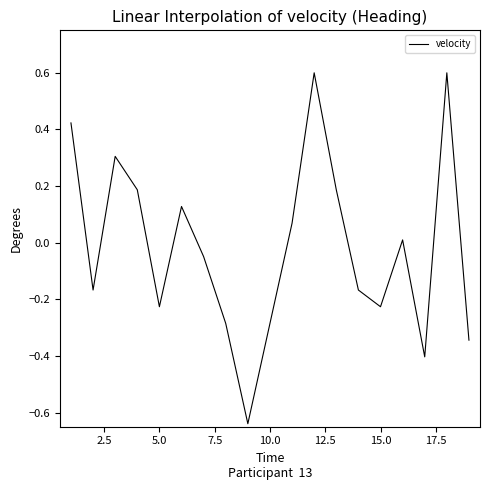

What is the greatest value displayed?

0.6